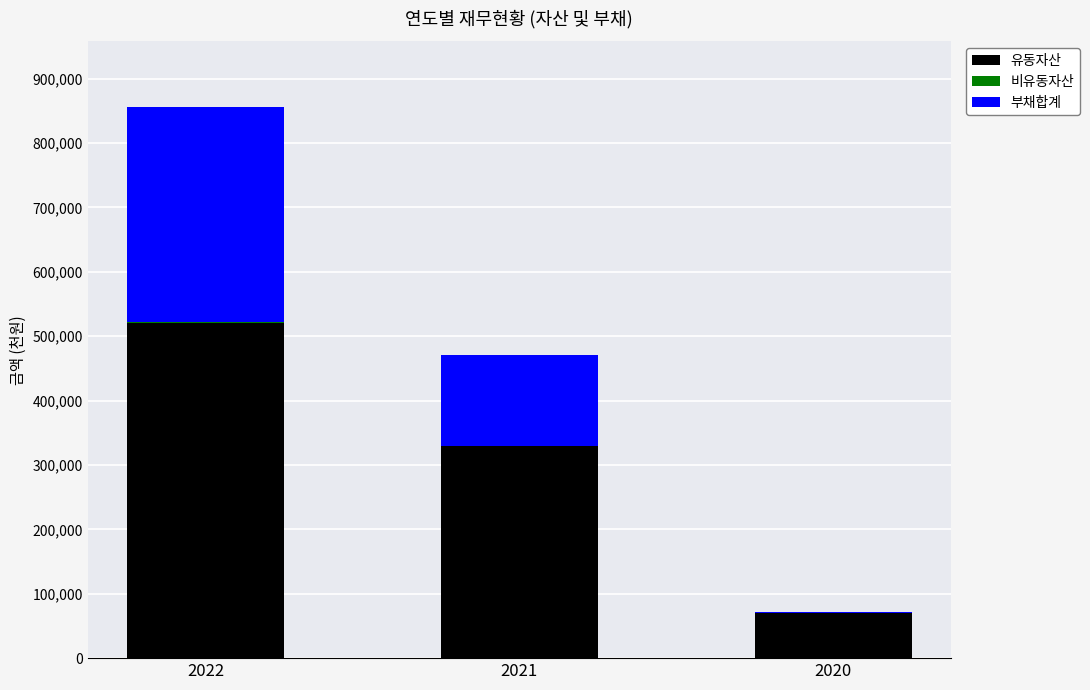

At which category is the sum across all series the highest?

2022